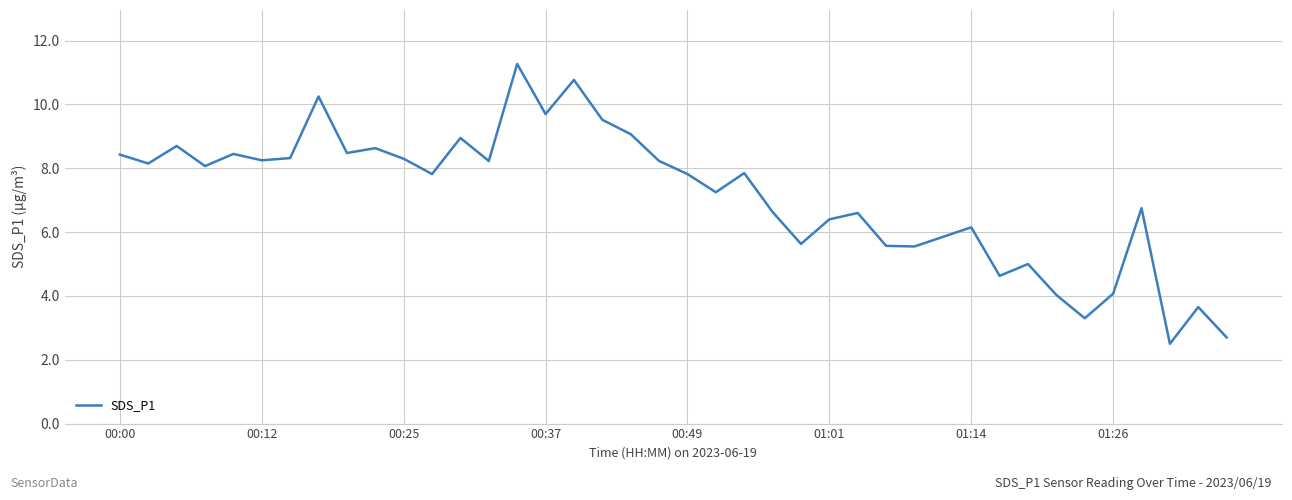

What is the smallest value displayed?

2.5